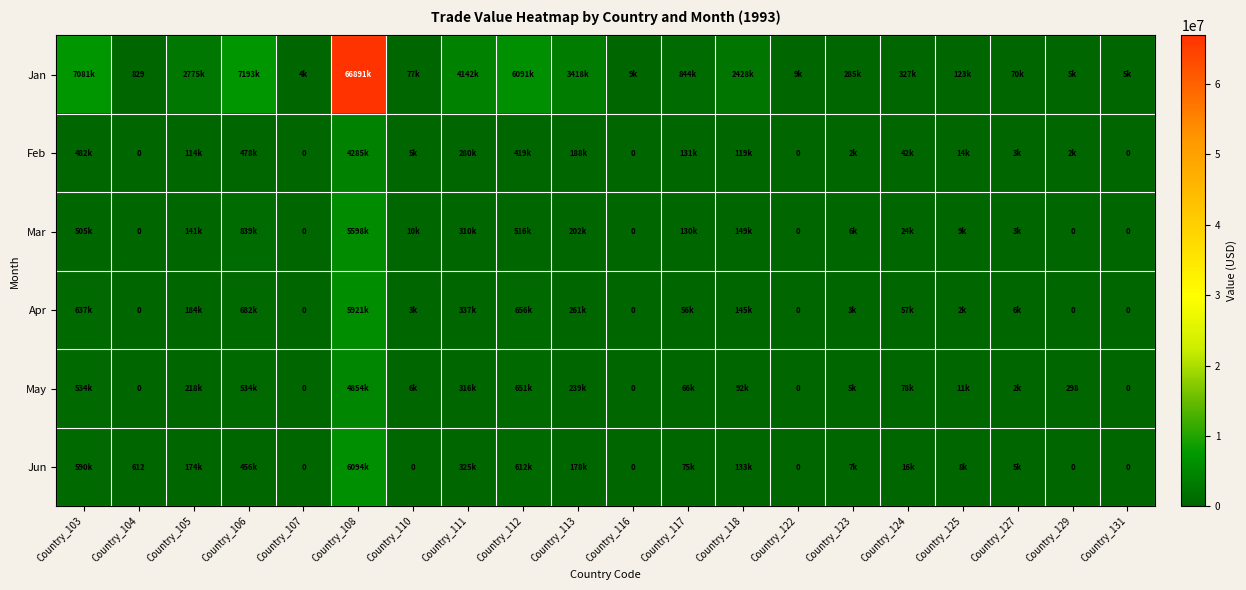

Is it true that Apr equals -2736526 at Country_107?

False